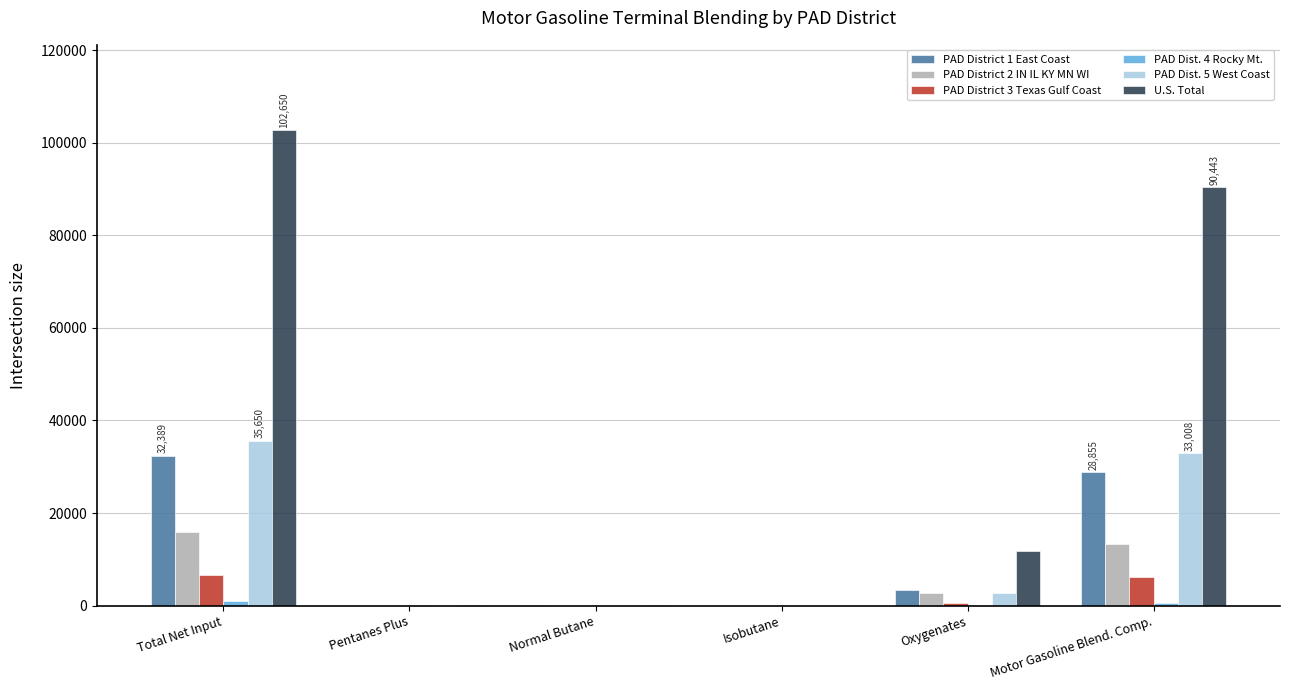

Is the value of PAD District 2 IN IL KY MN WI at Pentanes Plus greater than the value of U.S. Total at Oxygenates?

No